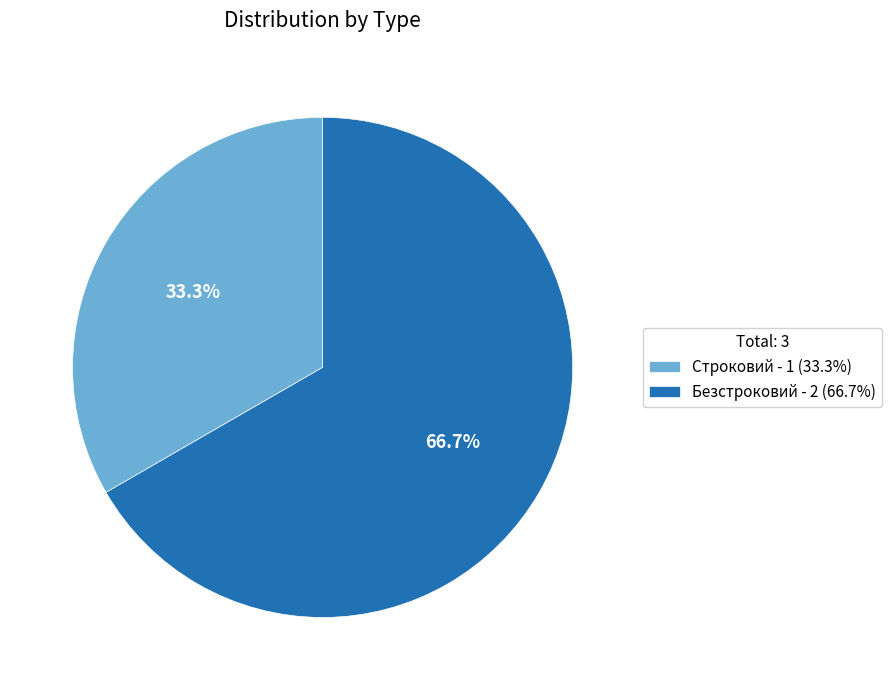

To the nearest percent, what is the average slice percentage?

50%